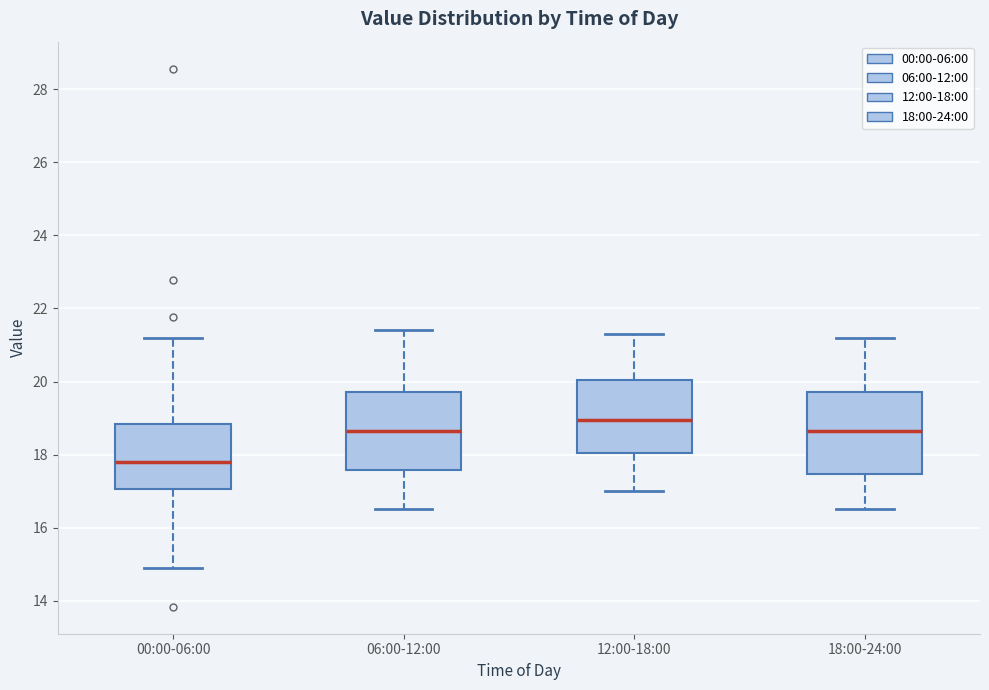

Which box's median line is the lowest?

00:00-06:00